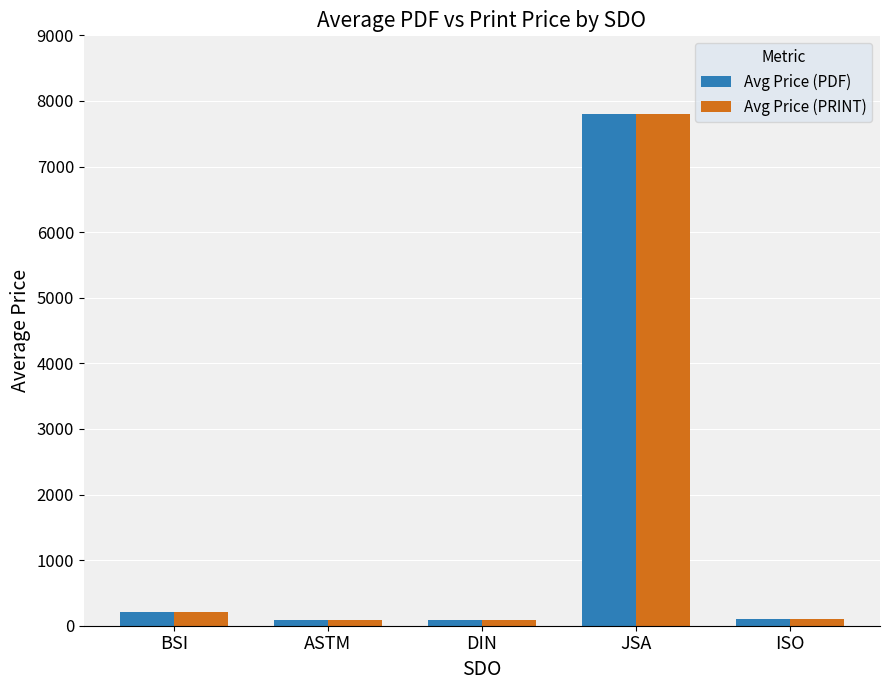

How many data points does each series have?

5